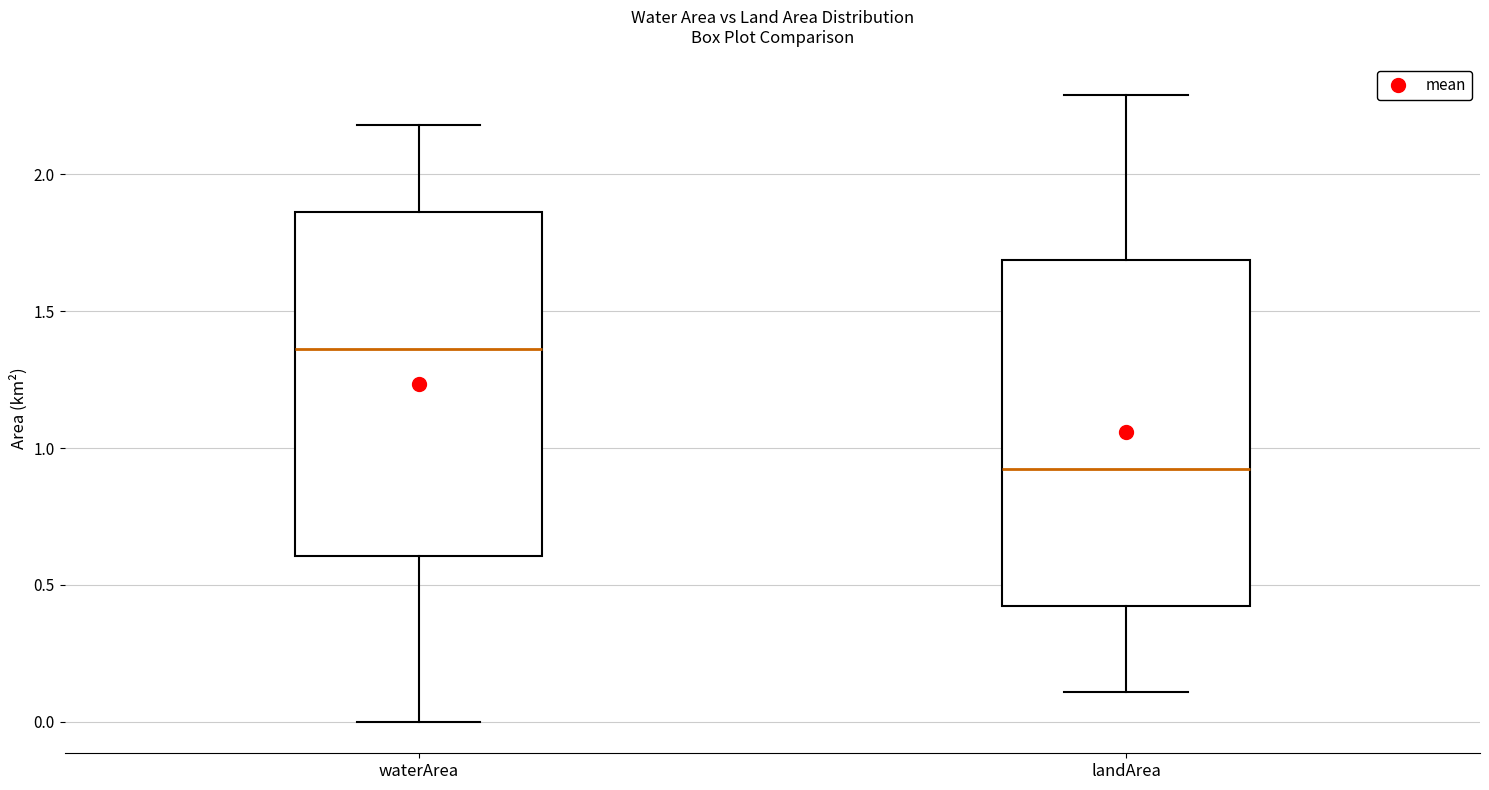

Where does the lower whisker of the box for waterArea end on the y-axis? The values are not printed on the chart, so give them approximately, as read against the axis.

0.00